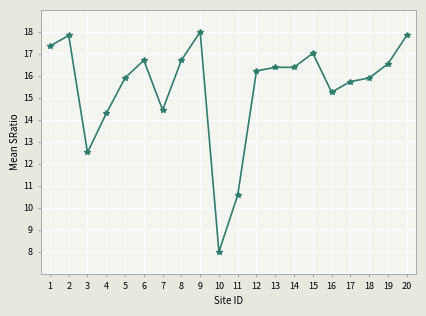

What is the change in value from 4 to 9?

+3.7